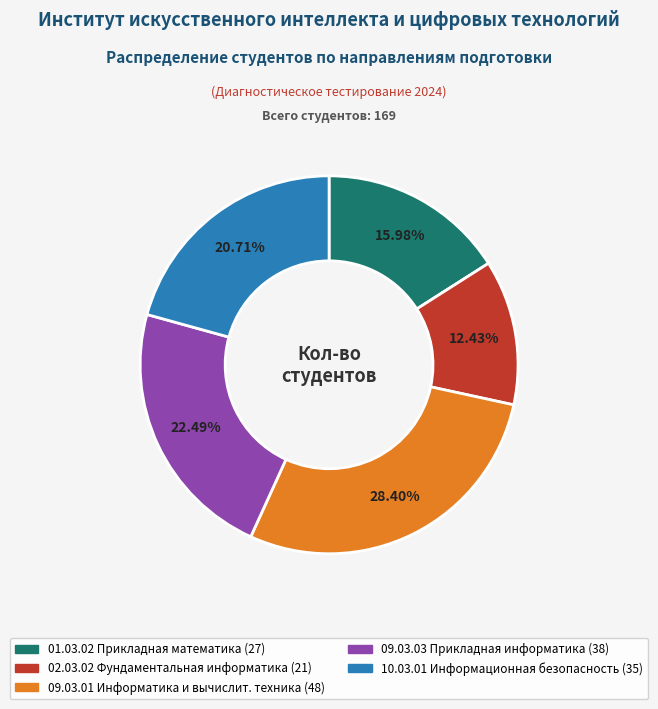

Is there a majority slice in this chart?

No